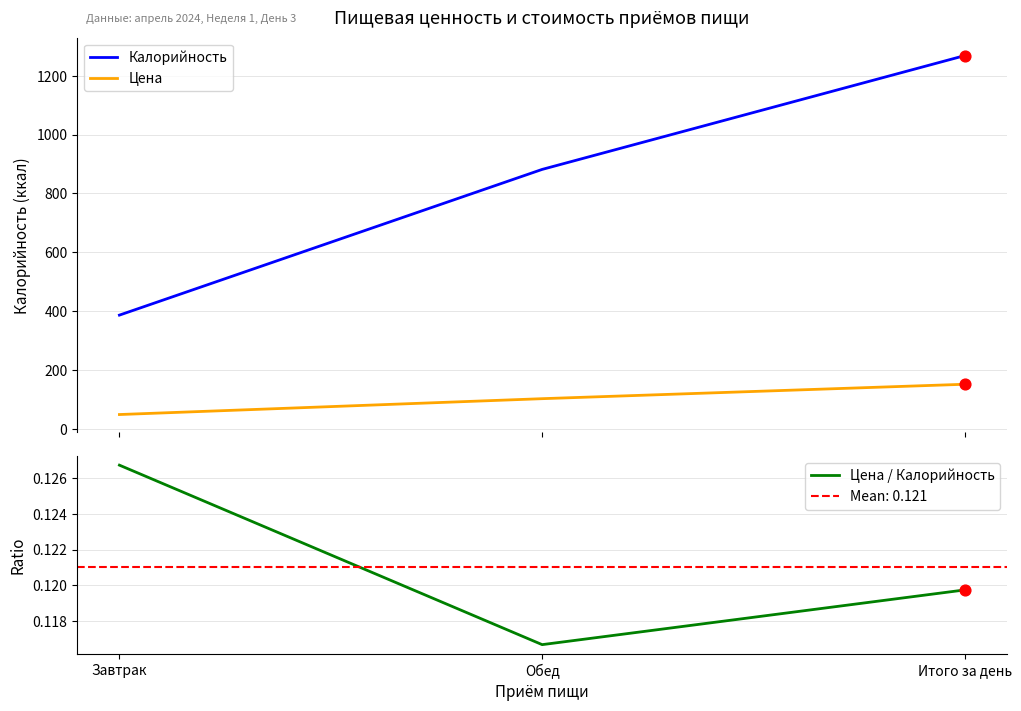

Is the value of Калорийность at Обед greater than the value of Цена / Калорийность at Завтрак?

Yes